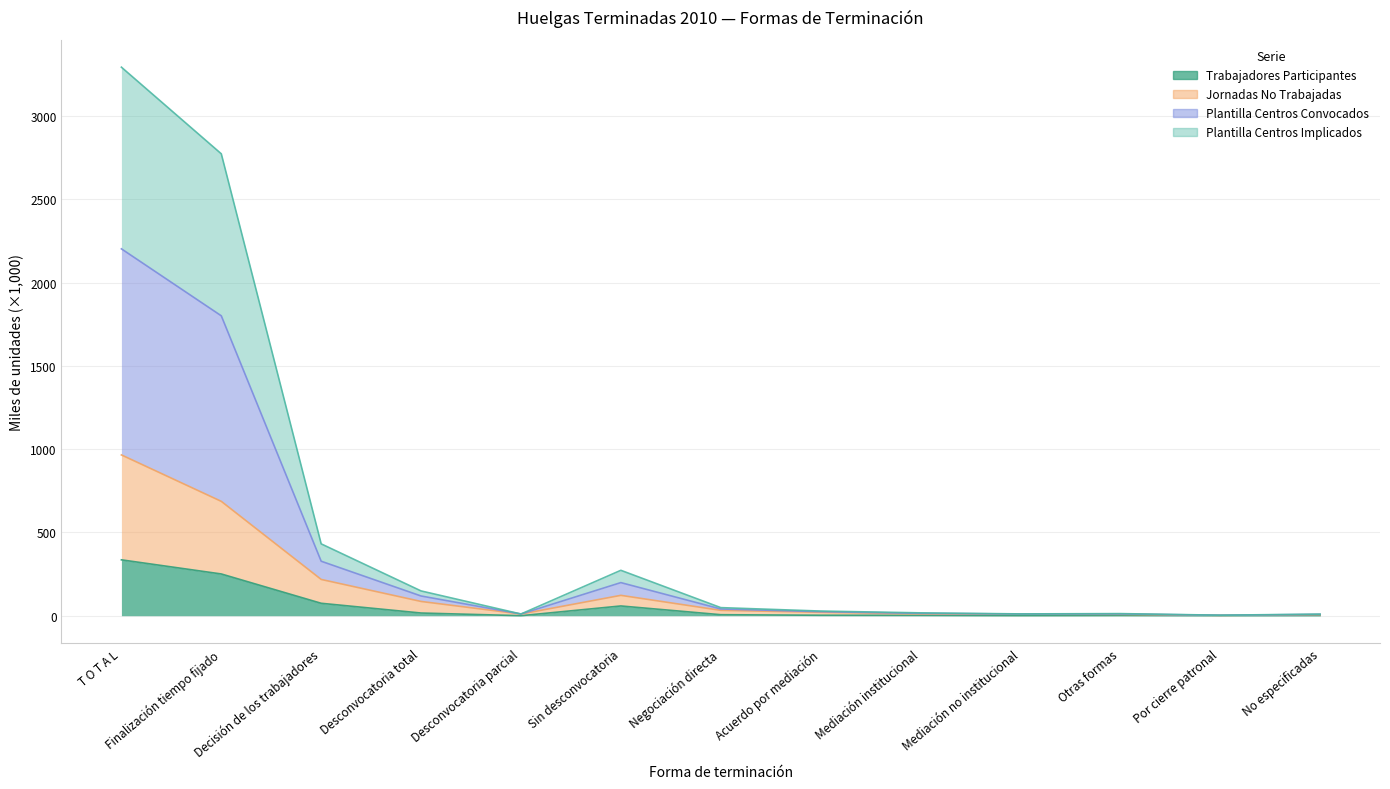

At which label does Trabajadores Participantes reach its peak?

T O T A L